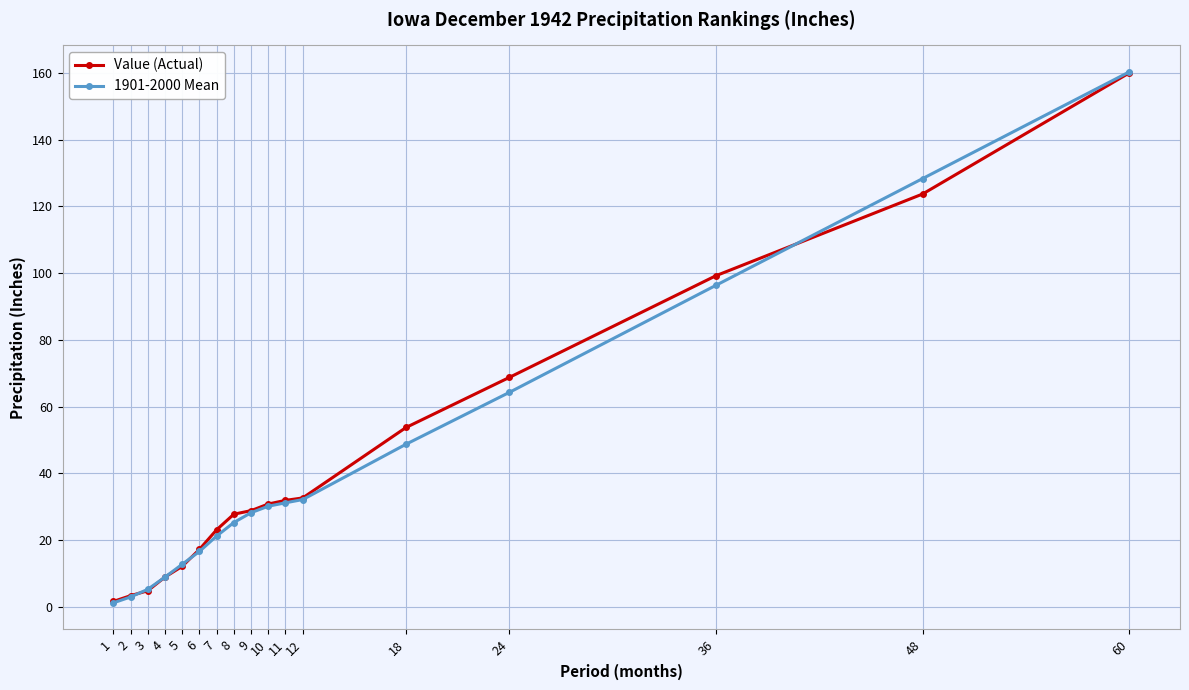

Between 3 and 10, which series saw the biggest shift?

Value (Actual)